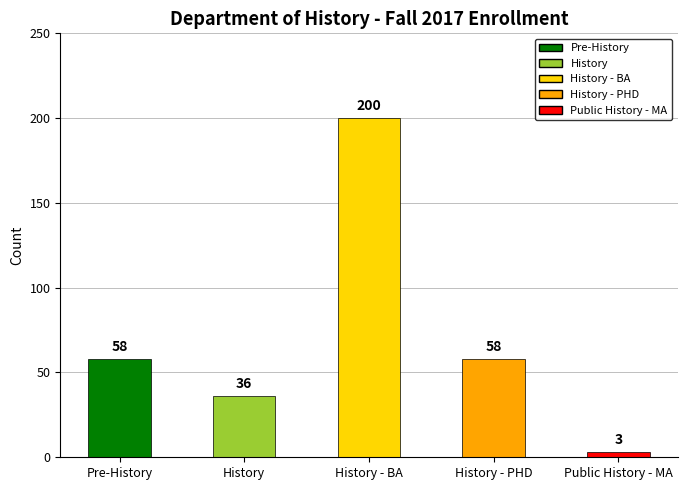

Which category has the highest value across all series?

History - BA